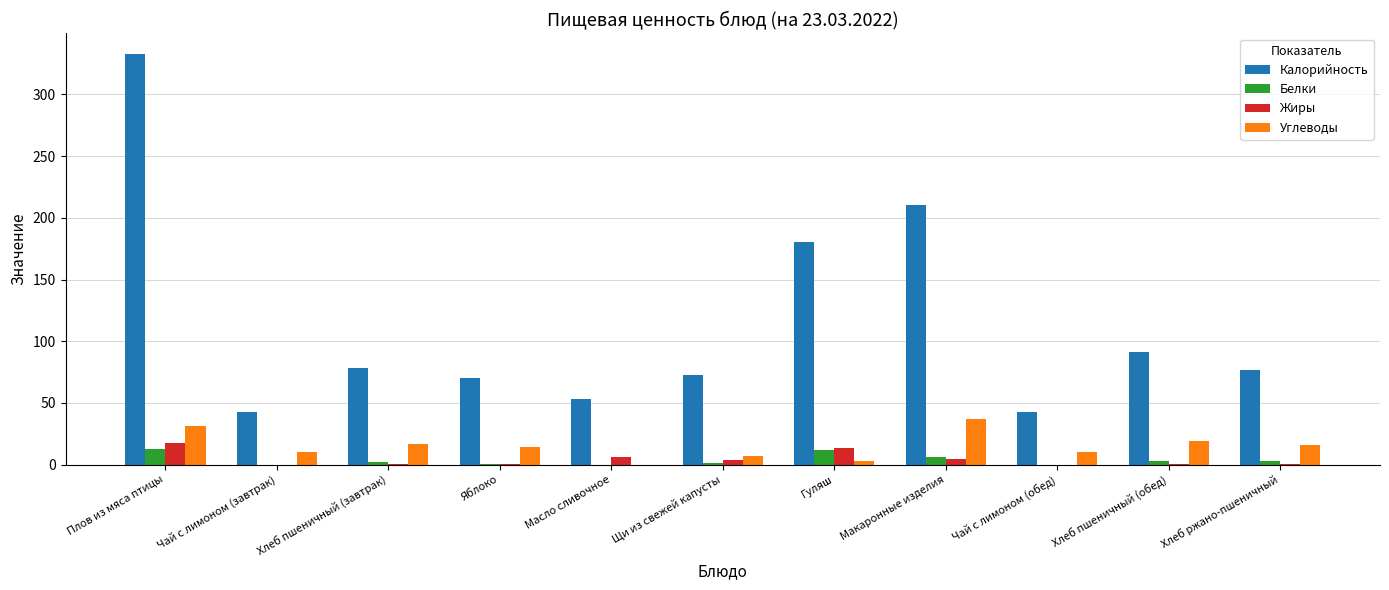

Which category has the highest value across all series?

Плов из мяса птицы